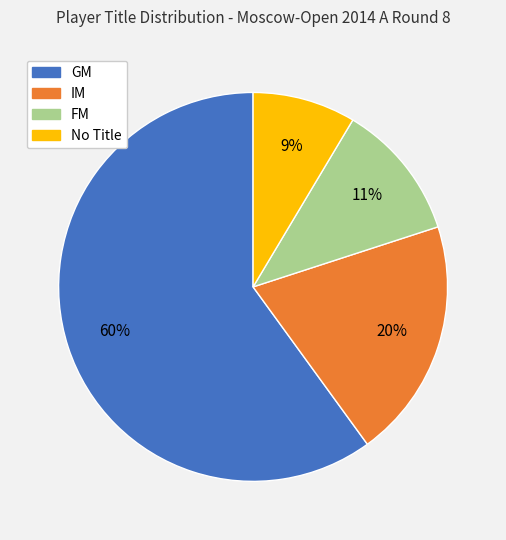

Do No Title and FM together represent more than half of the pie?

No